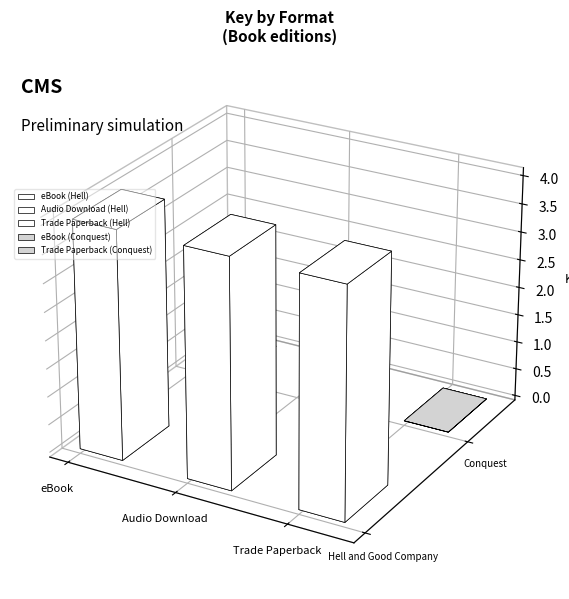

Reading left to right, what are all the values shown in this chart?

eBook (Hell)=405524323	Audio Download (Hell)=405524323	Trade Paperback (Hell)=405524323	eBook (Conquest)=5353	Trade Paperback (Conquest)=5353